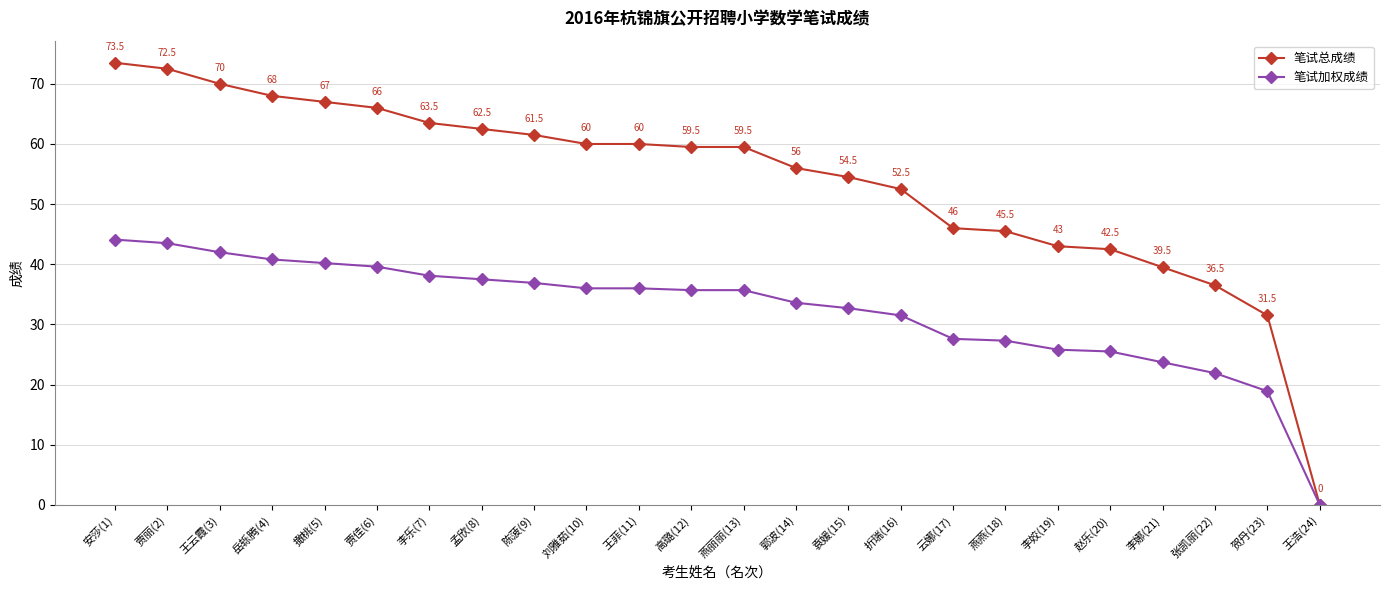

What is the label of the 17th point from the left?

云娜(17)